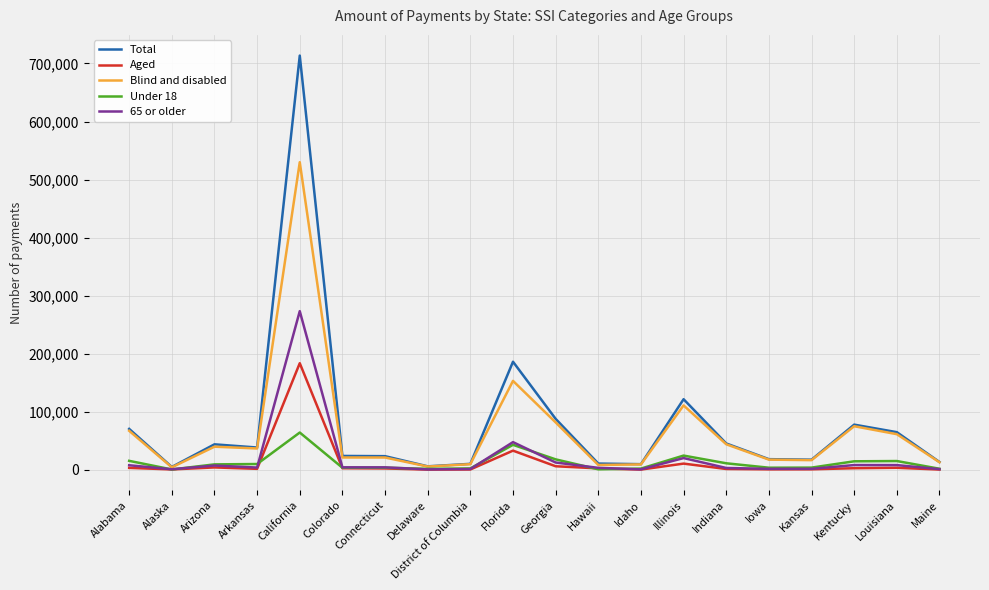

What is the greatest value displayed?

713587